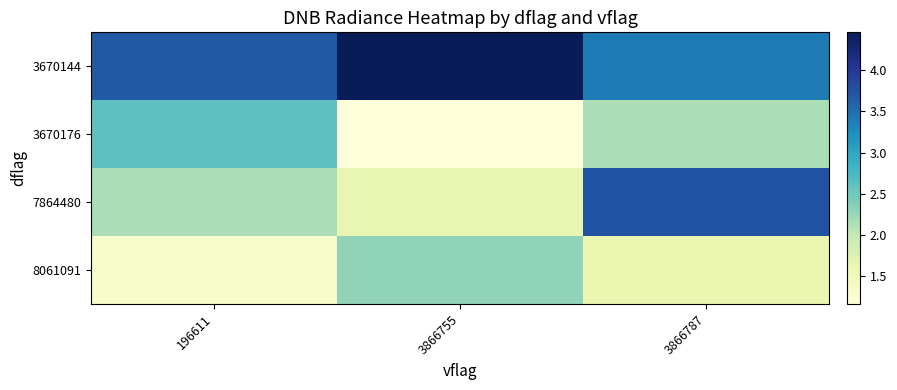

Which series has the largest range (max minus min)?

7864480